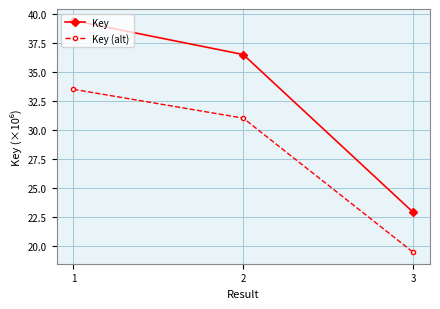

Which category has the lowest value across all series?

3